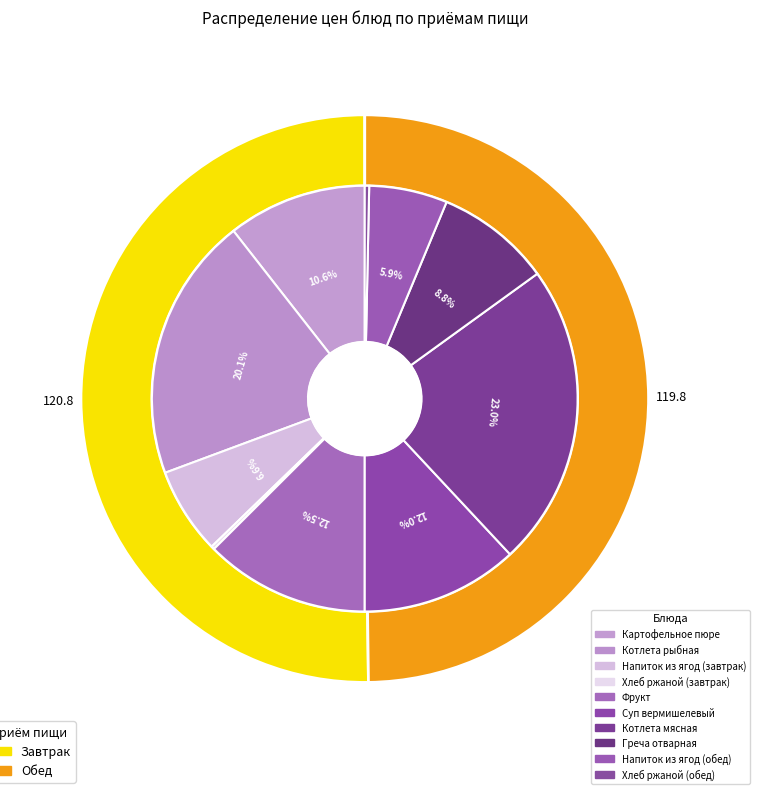

True or false: Котлета мясная accounts for 18% of the total.

False